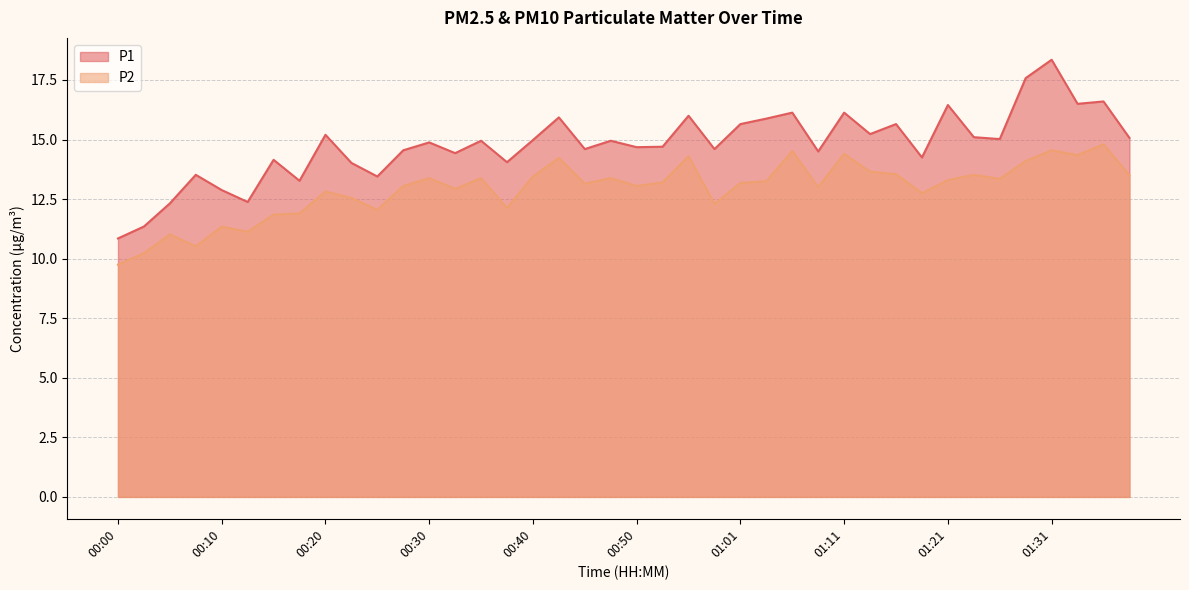

True or false: P2 and P1 cross at least once.

False